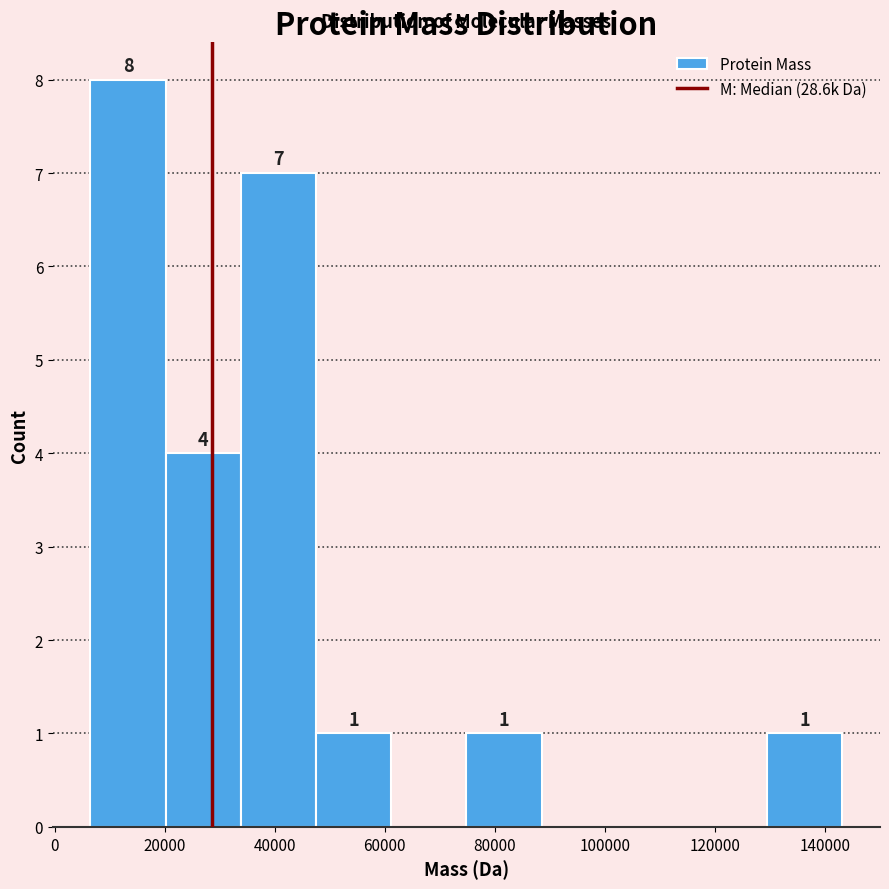

Which range on the x-axis has the tallest bar?

6000 to 20000